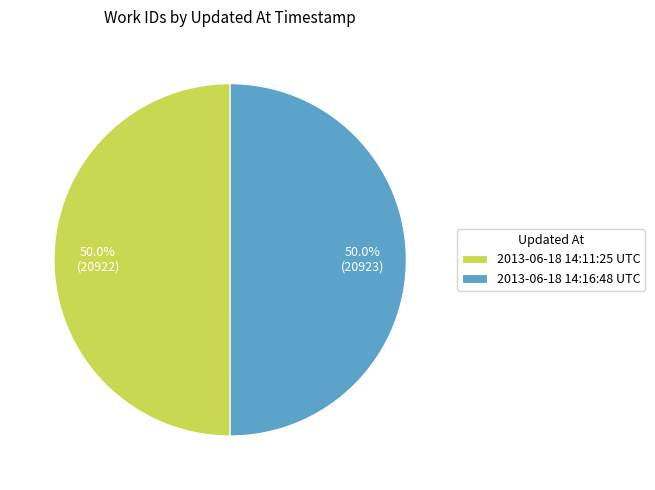

The 2013-06-18 14:11:25 UTC slice represents 50% of the pie. True or false?

True